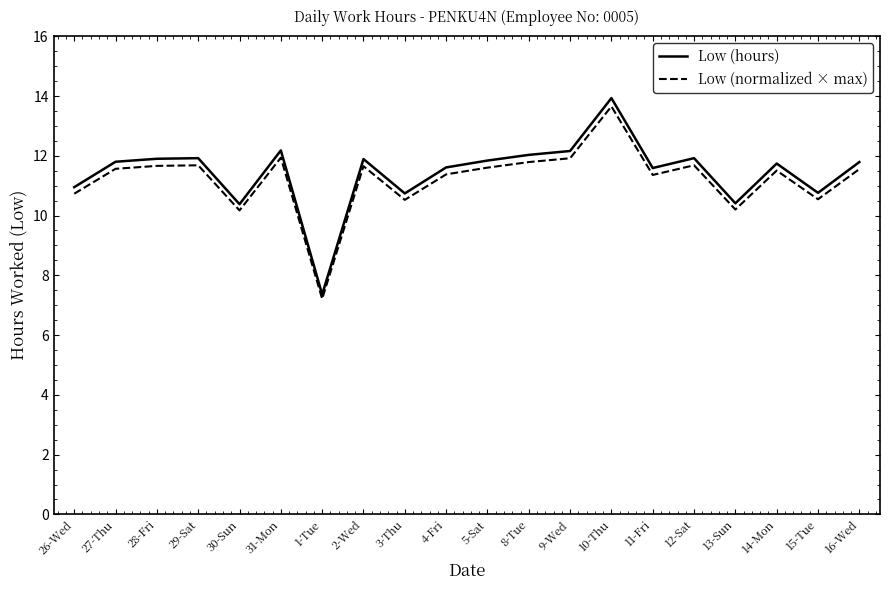

List the series in order of their overall mean, highest first.

Low (hours), Low (normalized × max)